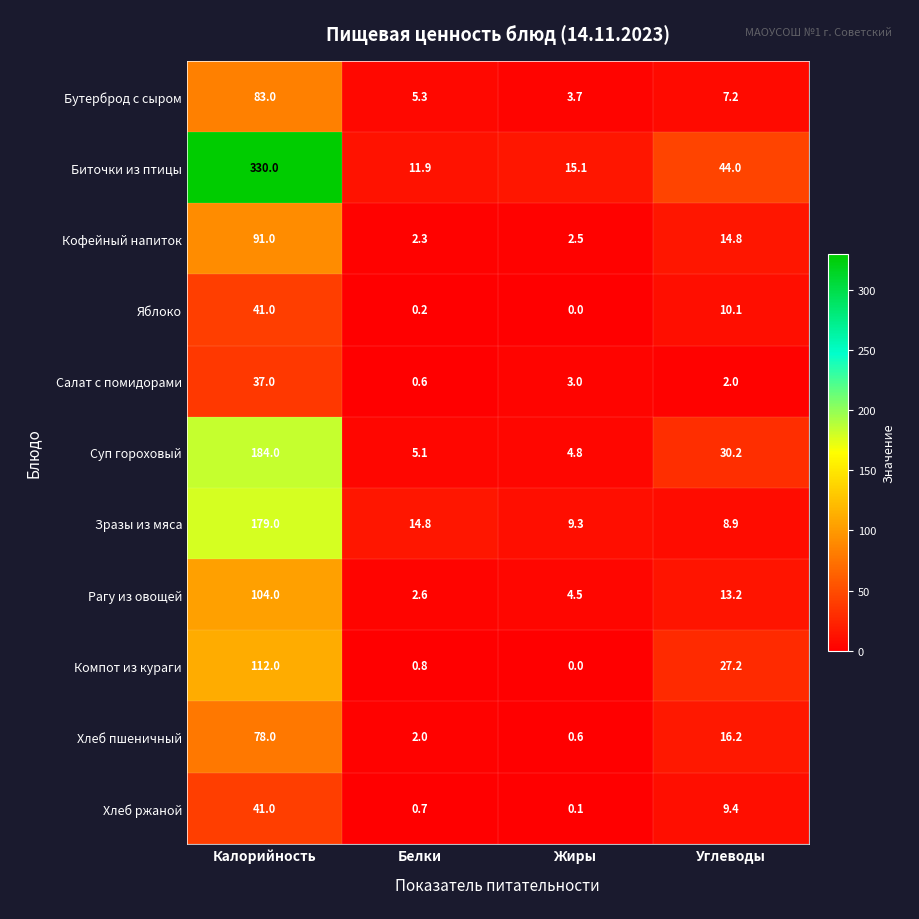

The value of Салат с помидорами at Белки is 0.6. True or false?

True